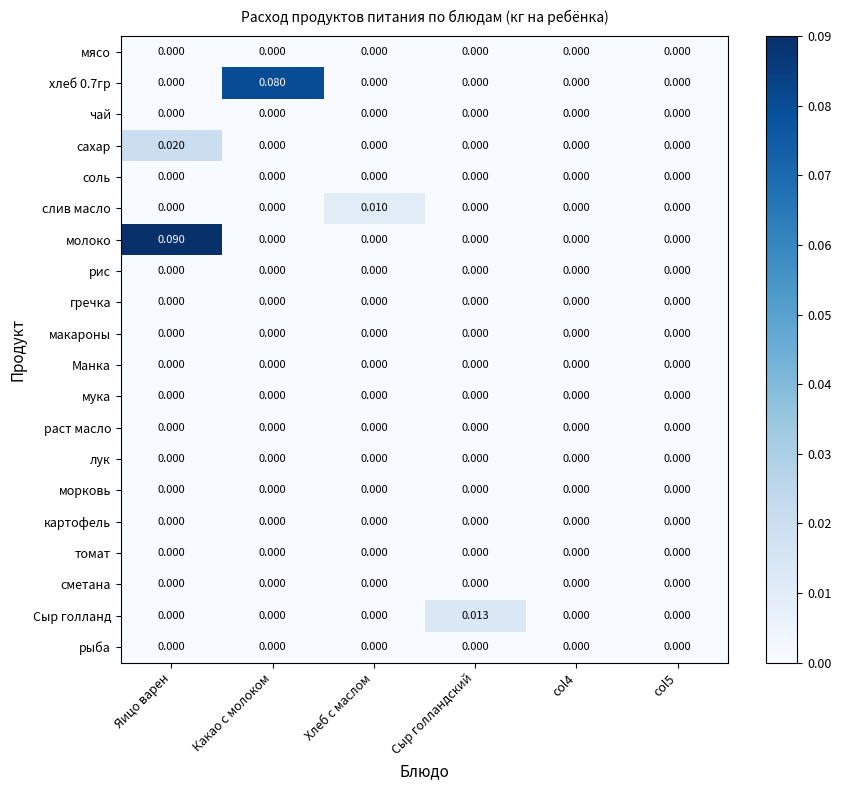

Which category has the highest value across all series?

Яицо варен